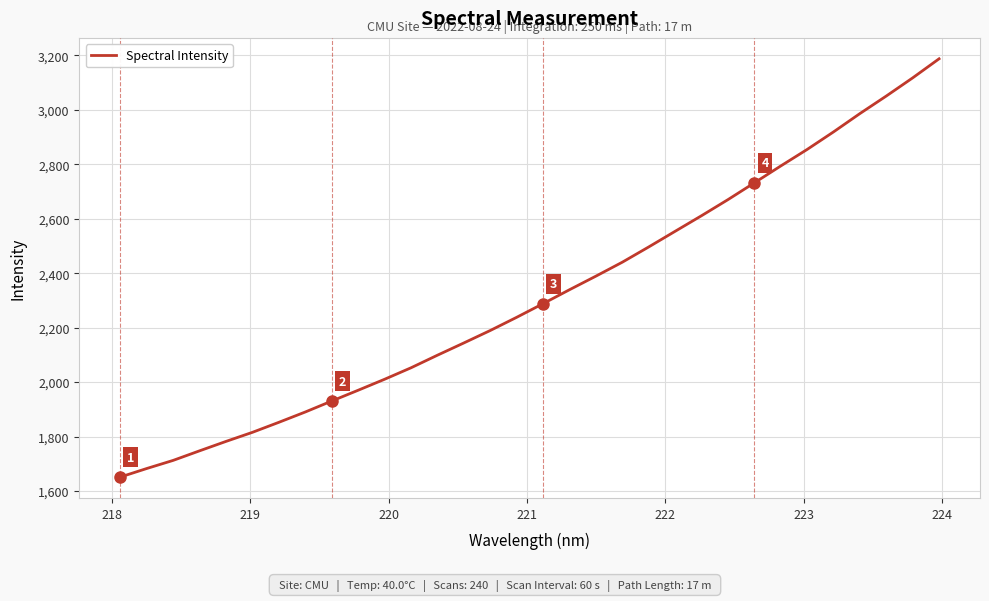

What is the greatest value displayed?

3187.4